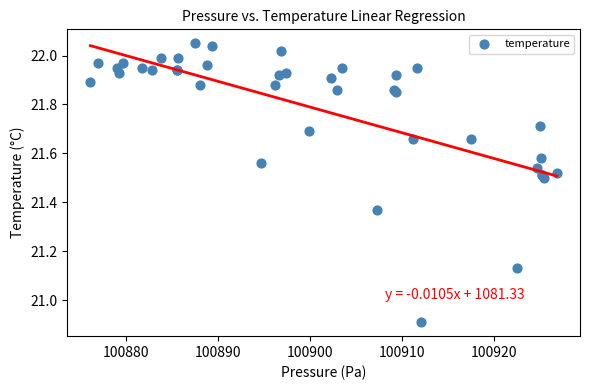

What Y value in the scatter plot is closest to 21?

20.9